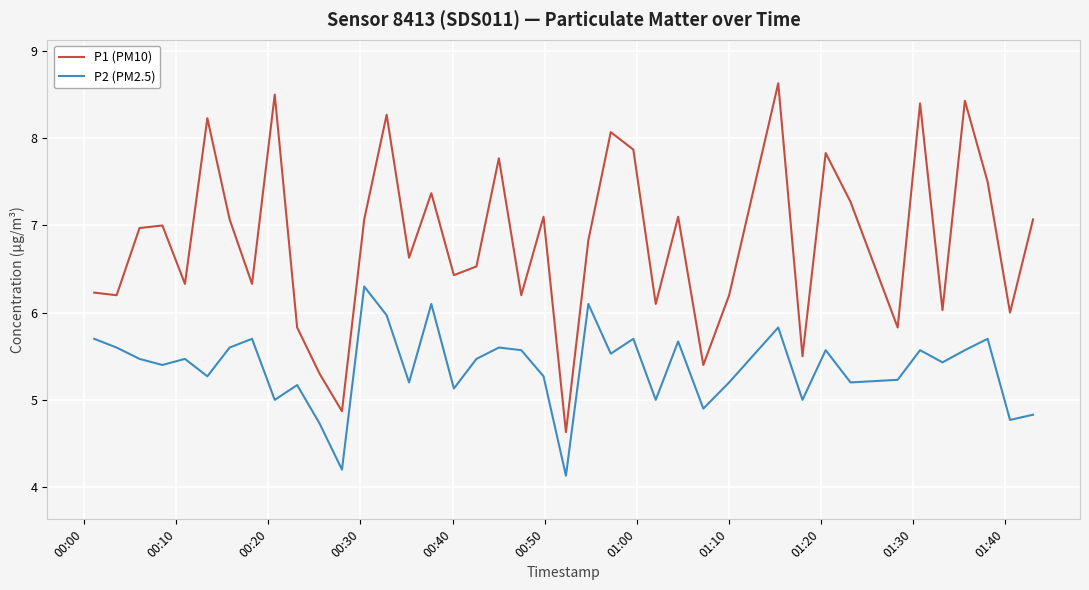

Reading left to right, extract all data points from this chart.

P1 (PM10): 6.2	6.2	7.0	7.0	6.3	8.2	7.1	6.3	8.5	5.8	5.3	4.9	7.1	8.3	6.6	7.4	6.4	6.5	7.8	6.2	7.1	4.6	6.8	8.1	7.9	6.1	7.1	5.4	6.2	8.6	5.5	7.8	7.3	5.8	8.4	6.0	8.4	7.5	6.0	7.1
P2 (PM2.5): 5.7	5.6	5.5	5.4	5.5	5.3	5.6	5.7	5.0	5.2	4.7	4.2	6.3	6.0	5.2	6.1	5.1	5.5	5.6	5.6	5.3	4.1	6.1	5.5	5.7	5.0	5.7	4.9	5.2	5.8	5.0	5.6	5.2	5.2	5.6	5.4	5.6	5.7	4.8	4.8